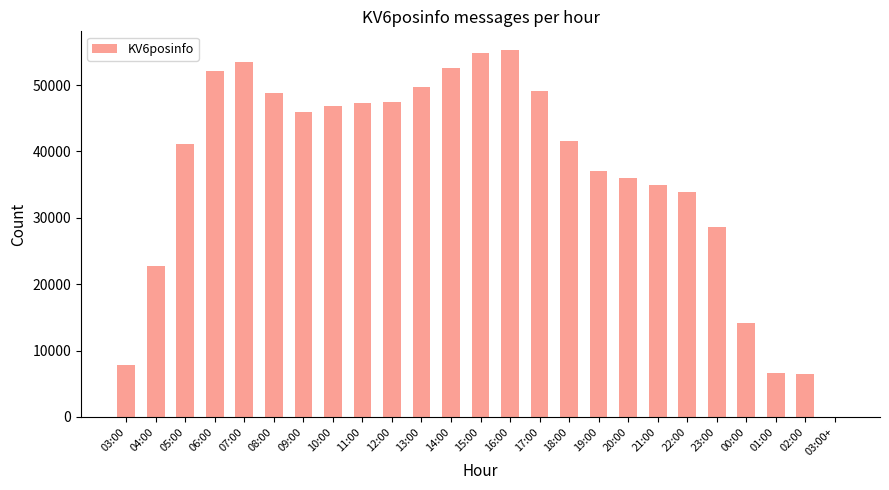

What is the sum of all values?

914117